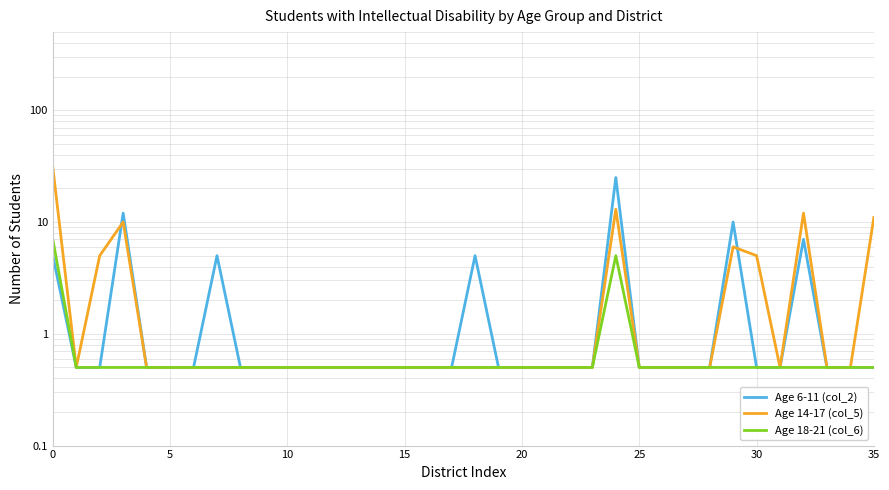

What is the sum of the Age 14-17 (col_5) values at 35 and 25?

11.5